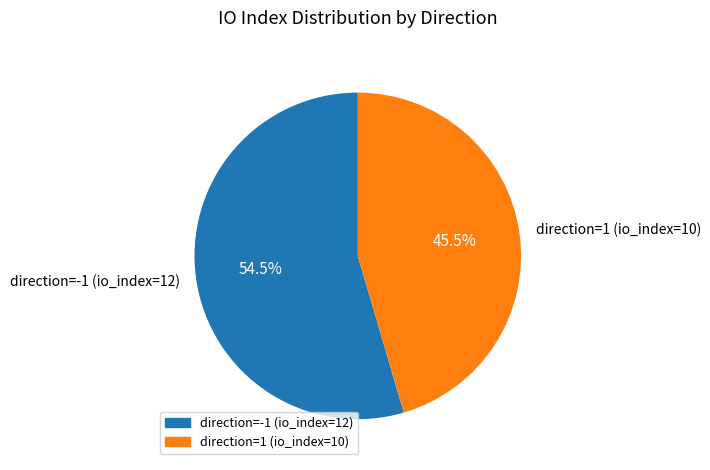

To the nearest percent, what is the combined percentage of direction=-1 (io_index=12) and direction=1 (io_index=10)?

100%